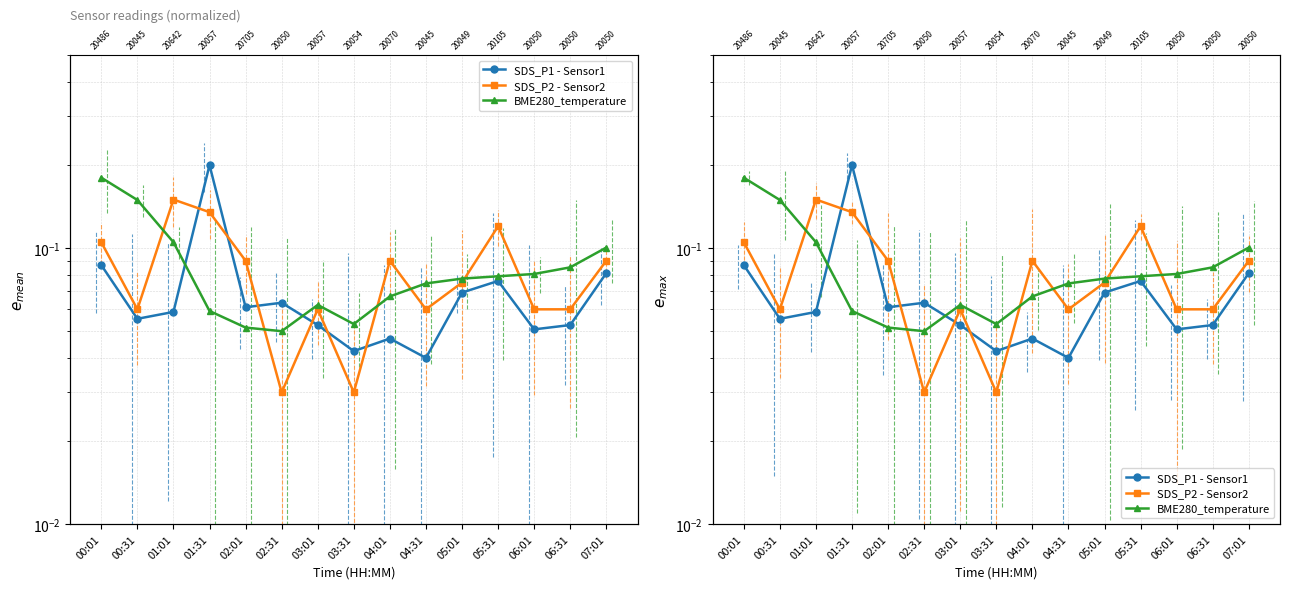

How many lines are shown in the chart?

3